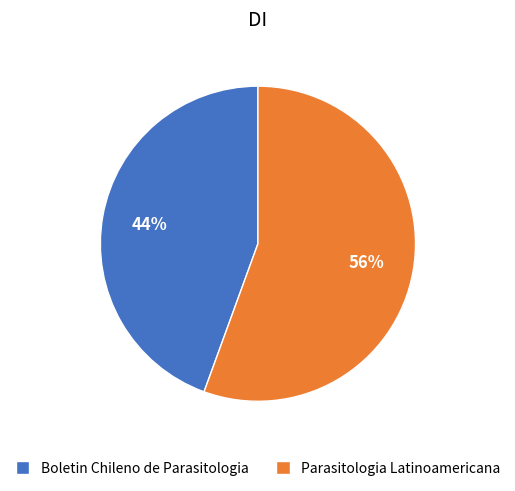

To the nearest percent, what is the average slice percentage?

50%